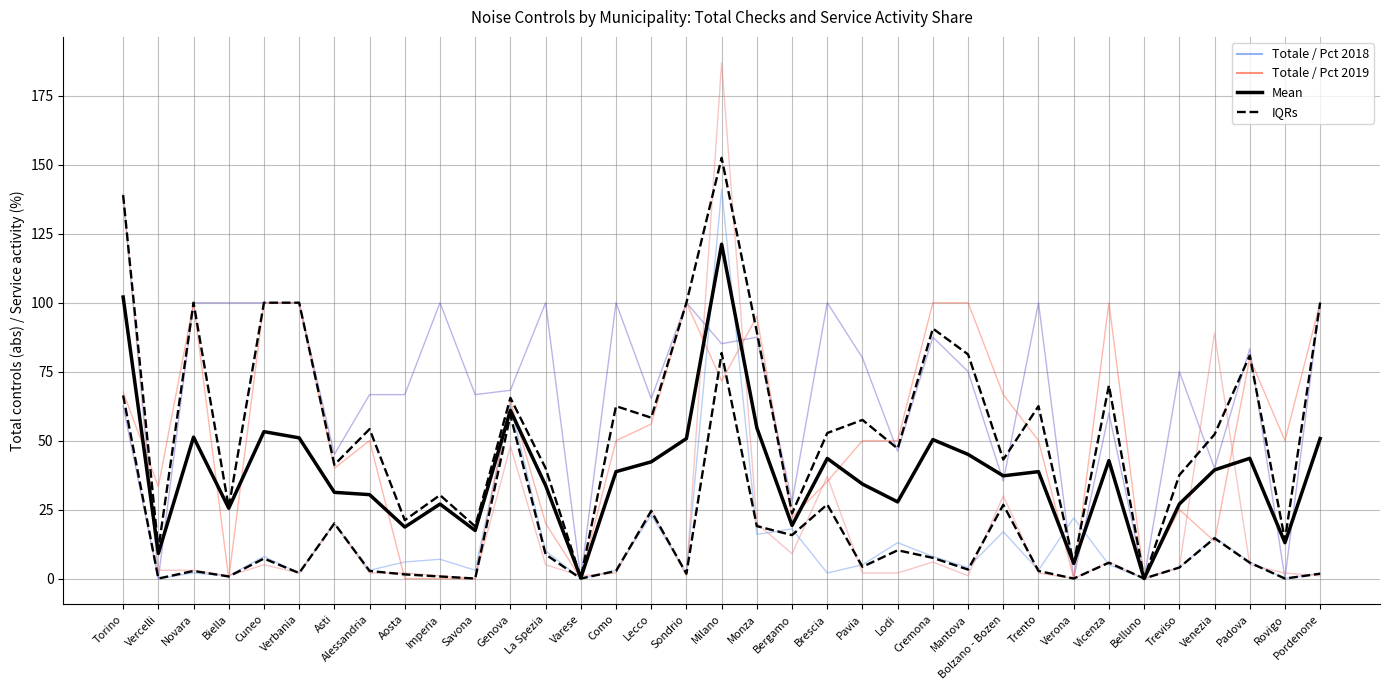

Which category has the highest value in the Attivita servizio 2019 (%) series?

Novara